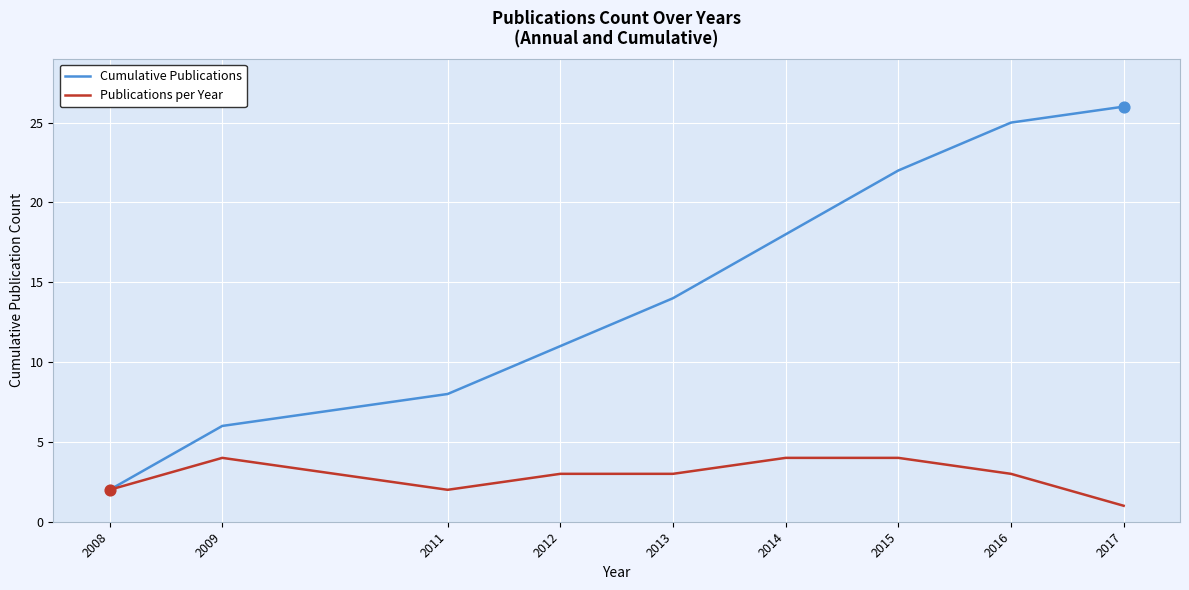

At which category is the sum across all series the highest?

2016